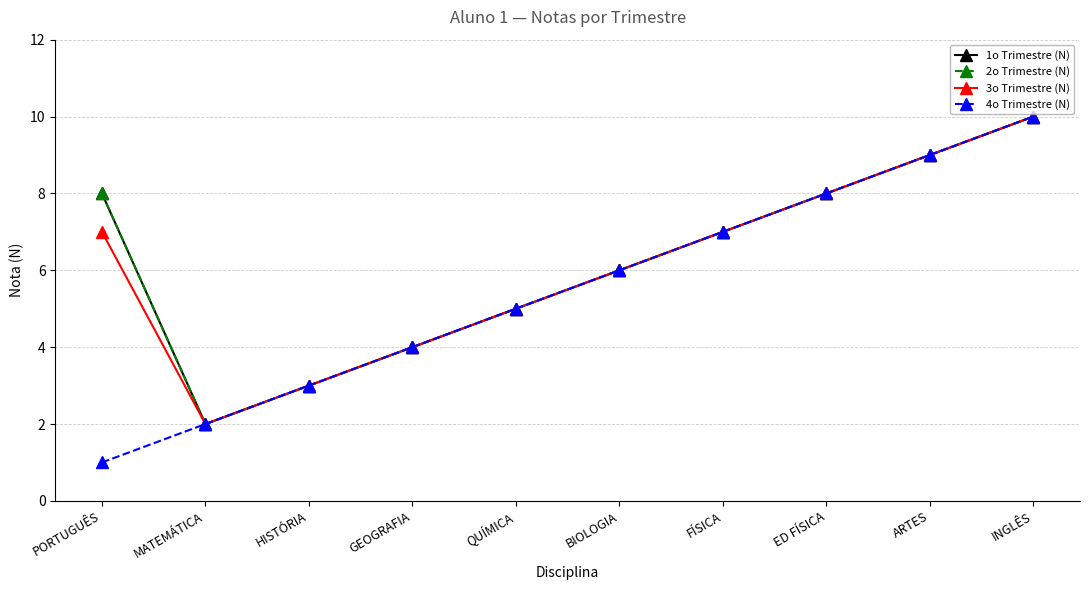

Reading left to right, extract all data points from this chart.

1o Trimestre (N): 8	2	3	4	5	6	7	8	9	10
2o Trimestre (N): 8	2	3	4	5	6	7	8	9	10
3o Trimestre (N): 7	2	3	4	5	6	7	8	9	10
4o Trimestre (N): 1	2	3	4	5	6	7	8	9	10